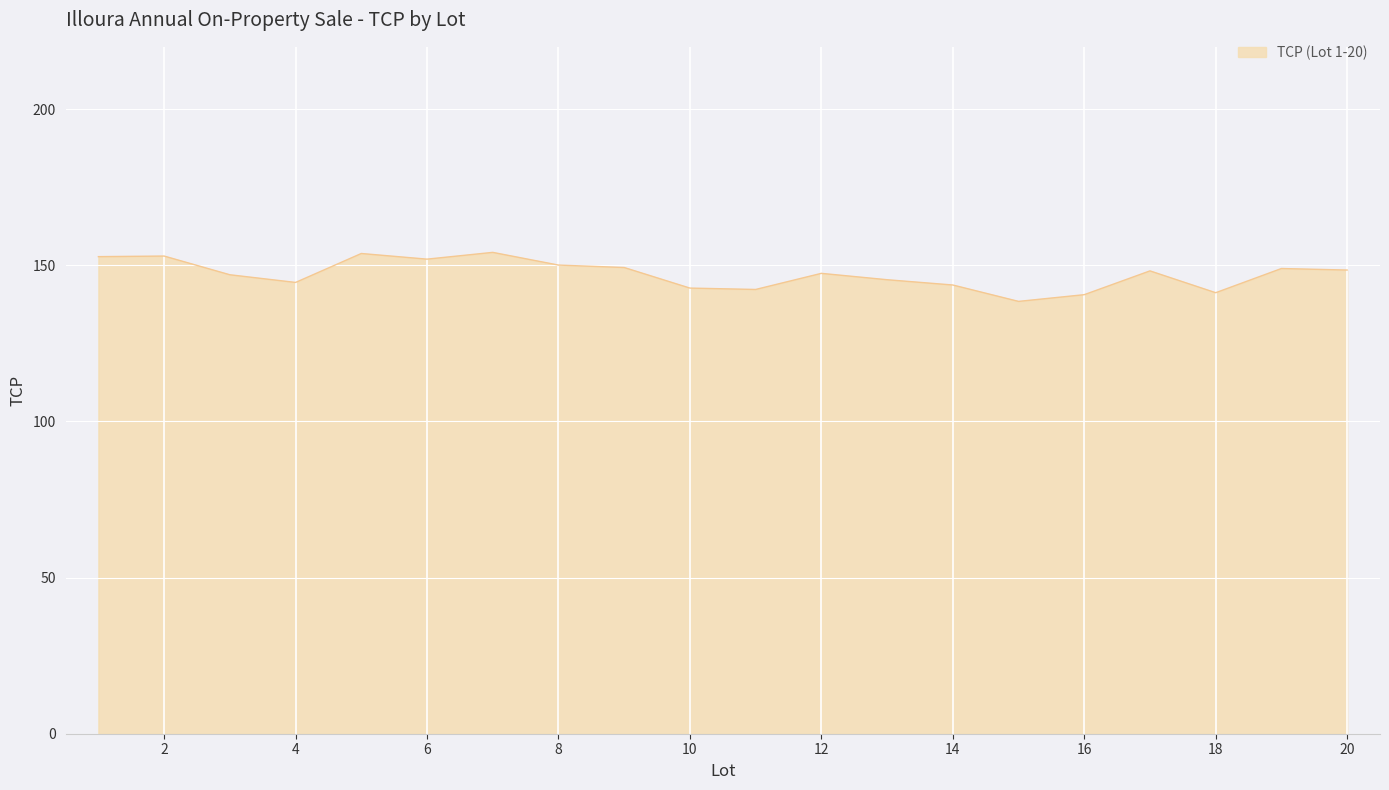

What is the difference between the maximum and minimum values?

15.7